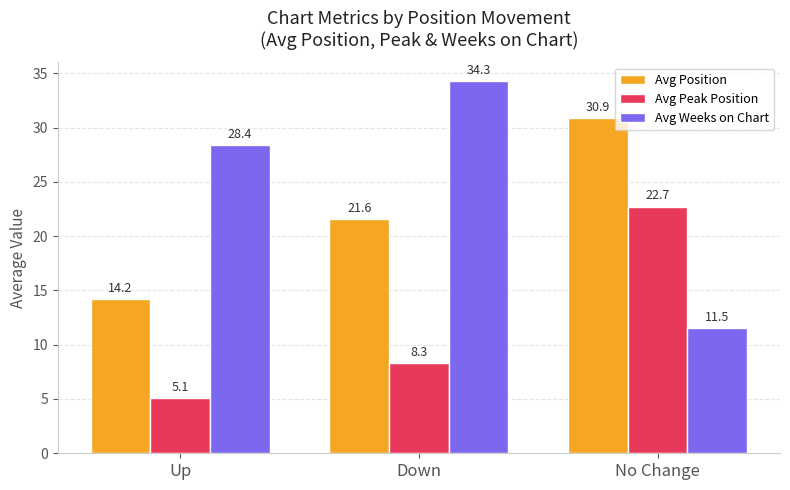

Rank the categories by Avg Peak Position value from lowest to highest.

Up, Down, No Change